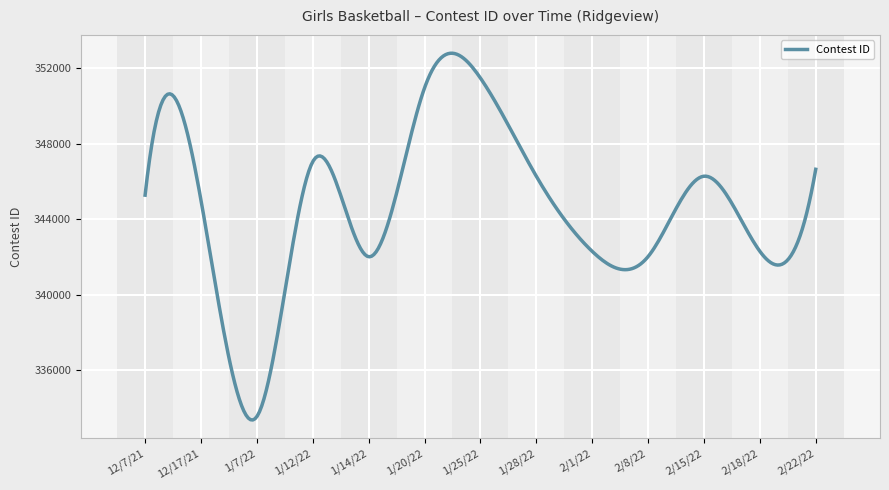

What is the smallest value displayed?

333356.1